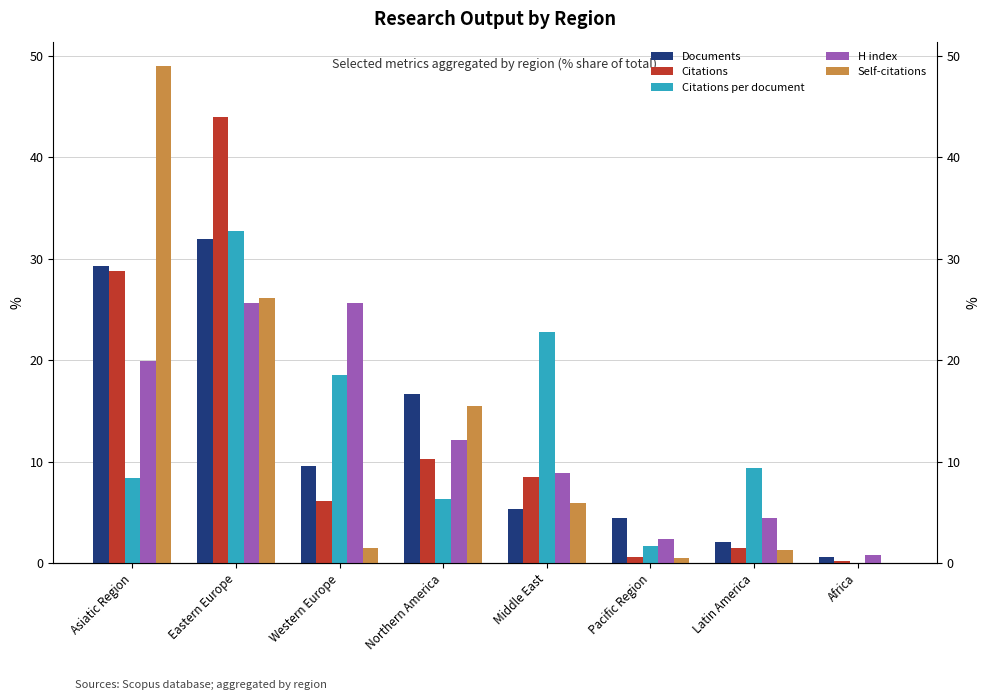

What is the total value across all series at Latin America?

18.8